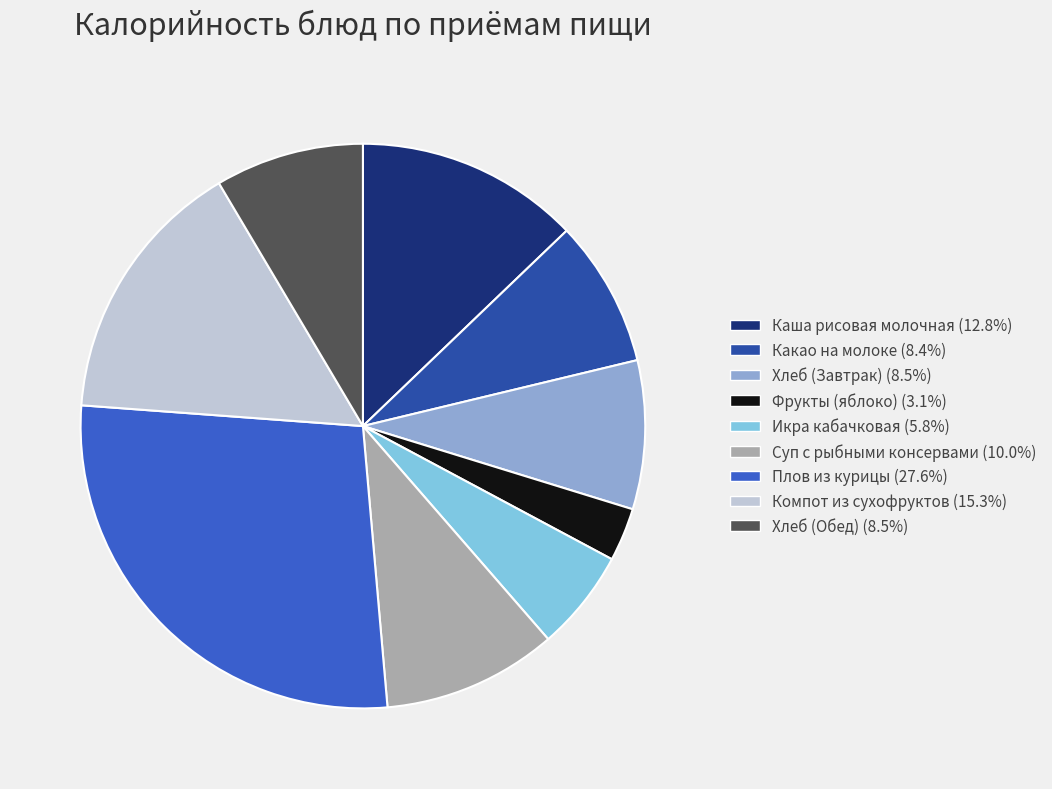

Rank the categories by value from highest to lowest.

Плов из курицы, Компот из сухофруктов, Каша рисовая молочная, Суп с рыбными консервами, Хлеб (Завтрак), Хлеб (Обед), Какао на молоке, Икра кабачковая, Фрукты (яблоко)